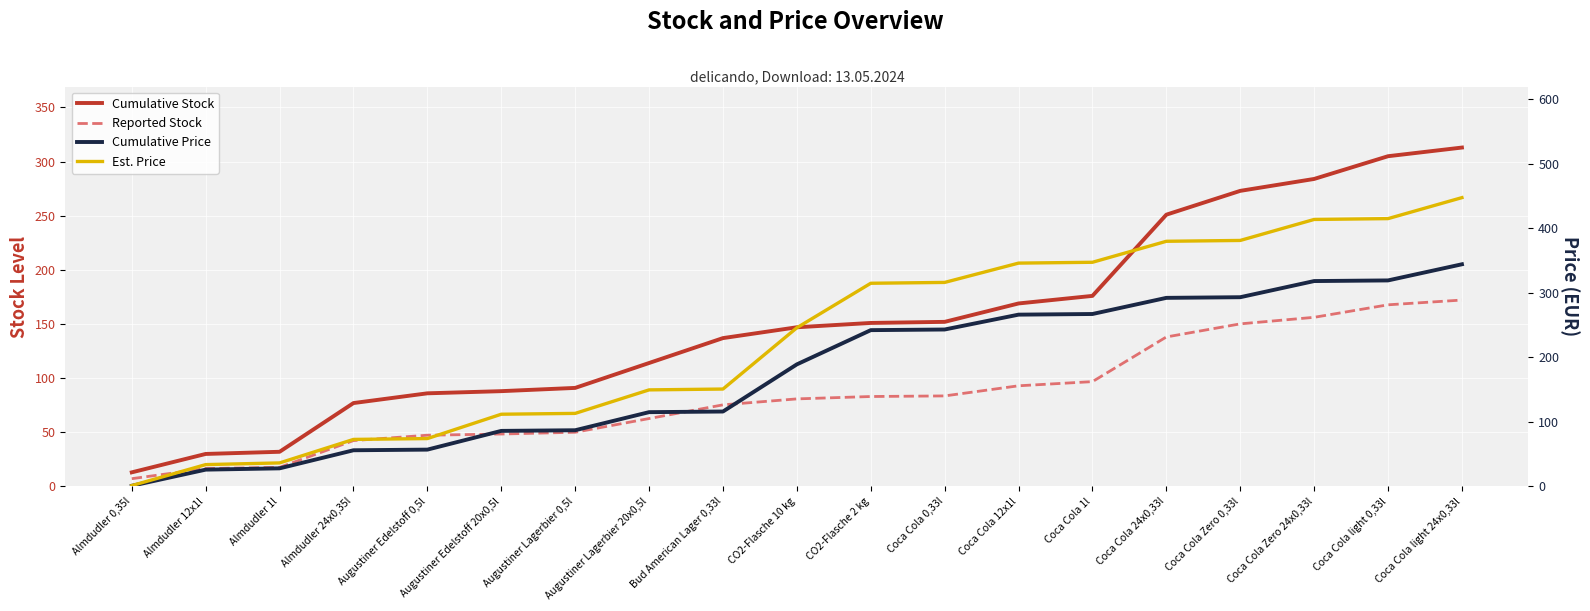

How many times do Cumulative Stock and Est. Price cross each other?

3